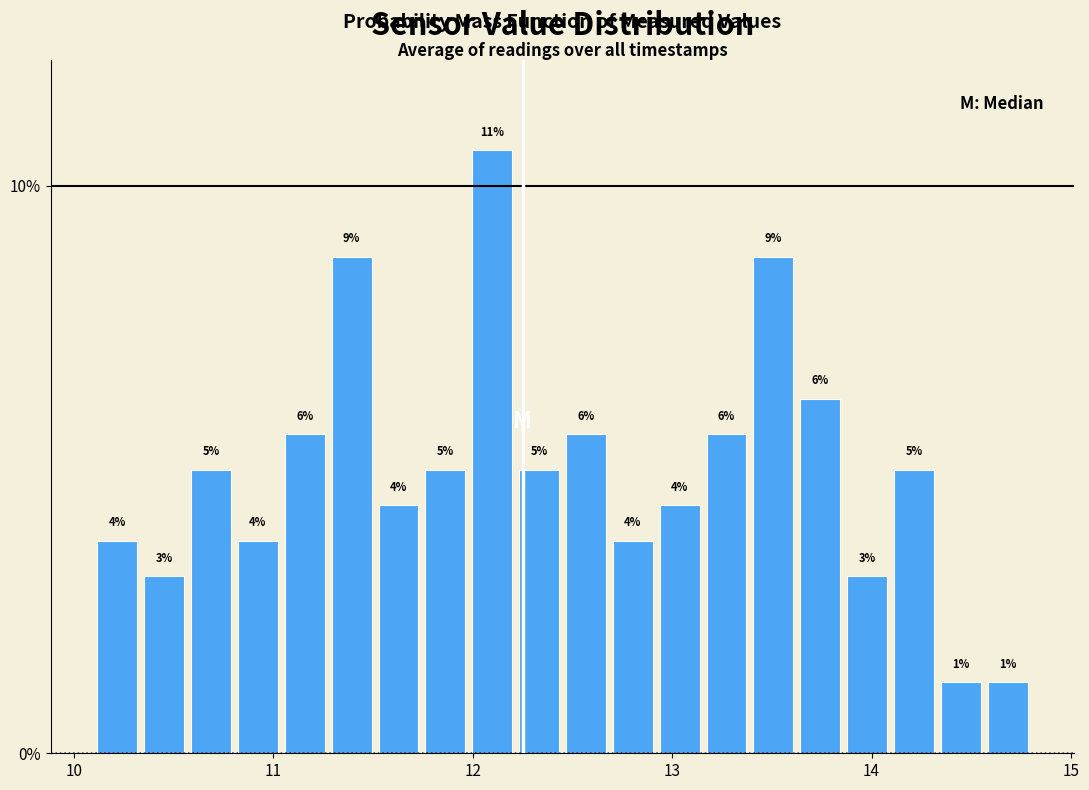

Read against the x-axis, roughly where is the centre of the tallest bar?

12.1